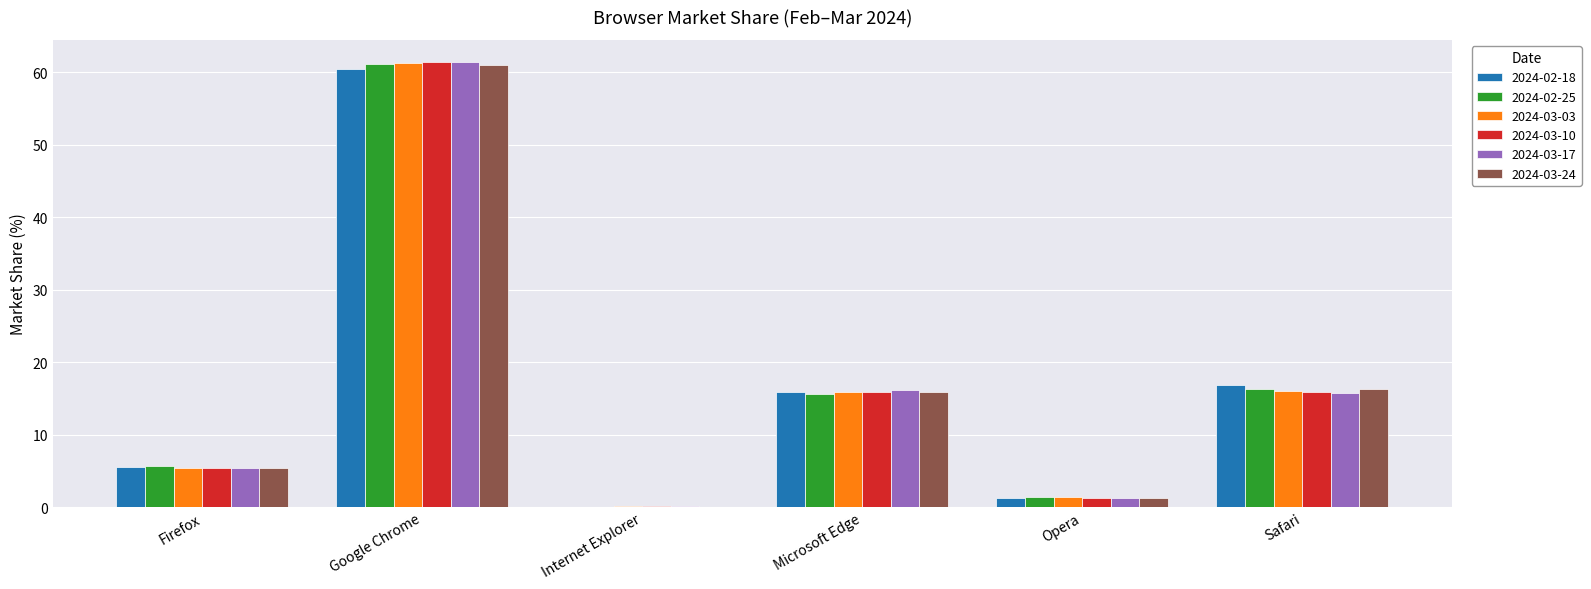

How many distinct data groups are displayed?

6